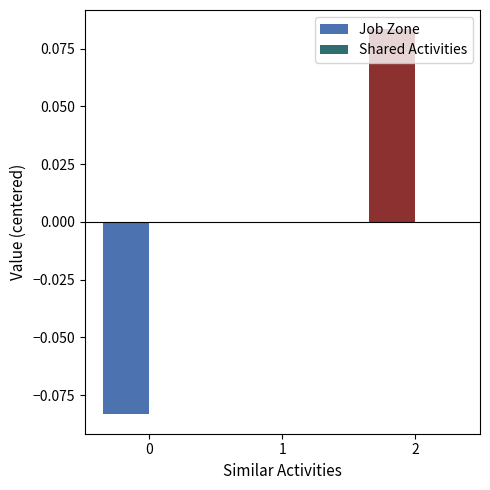

True or false: the data shows 0.0 at 2.

False